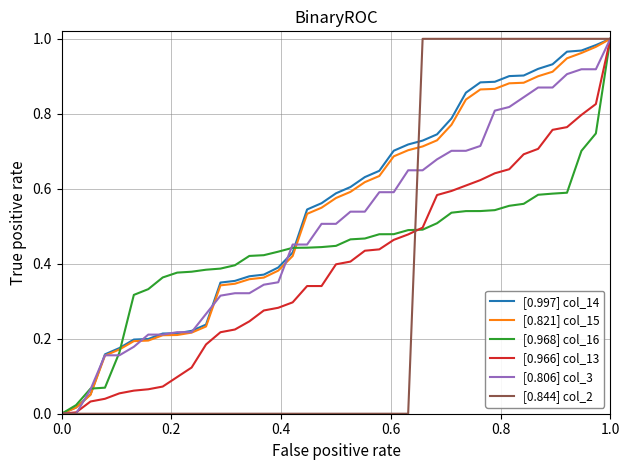

How many lines are shown in the chart?

6